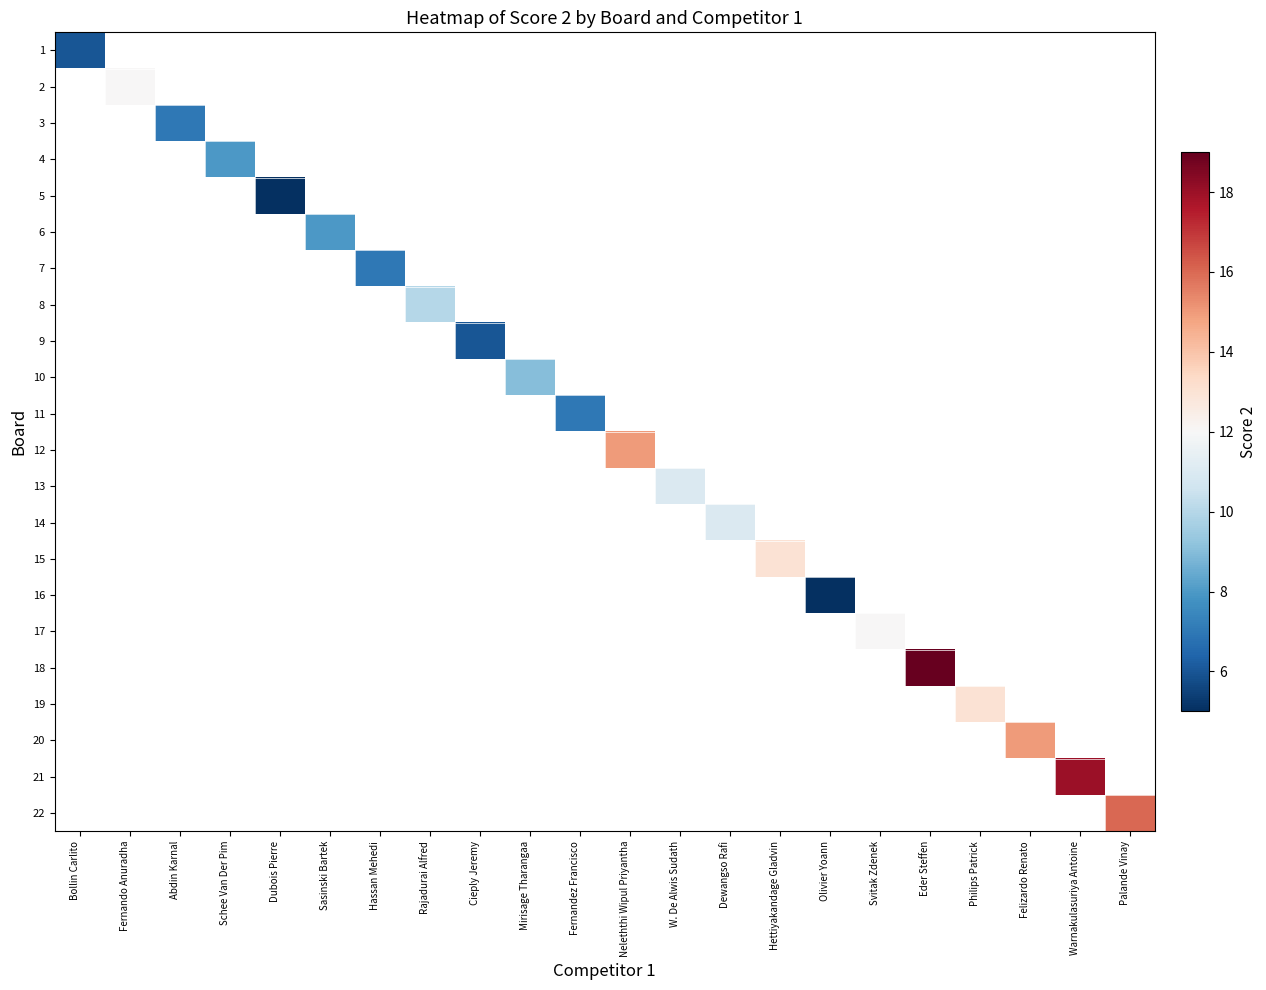

Which category has the highest value in the 1 series?

Bollin Carlito